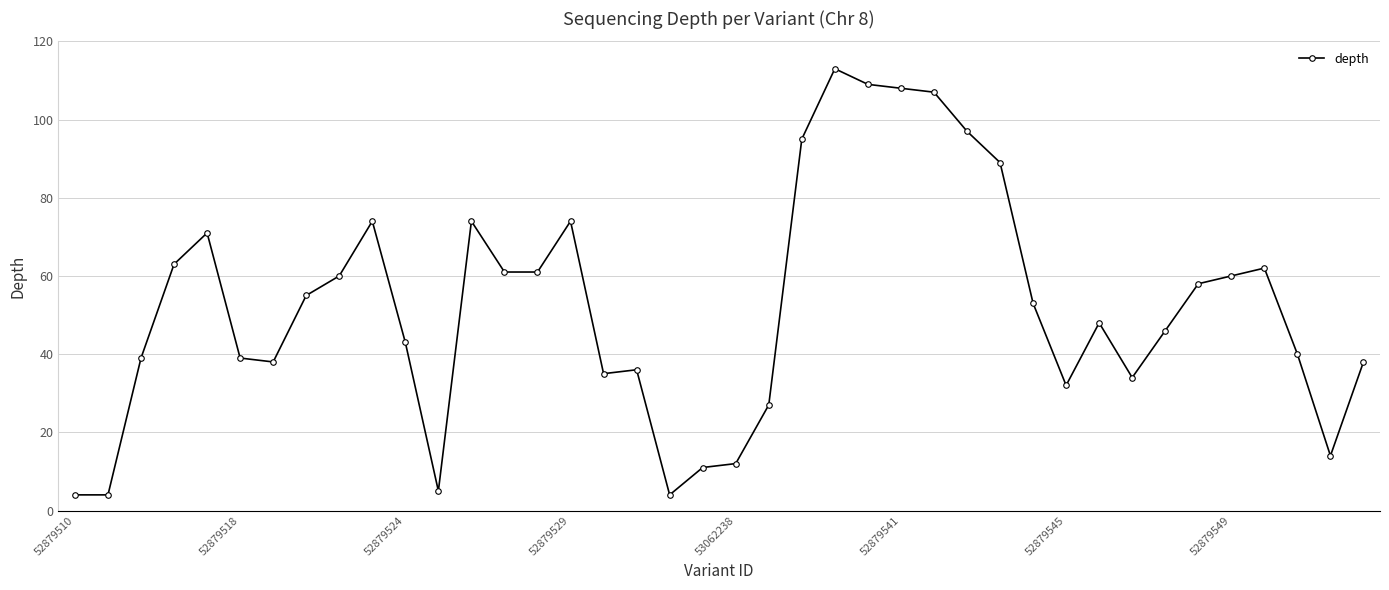

What is the maximum value shown in the chart?

113